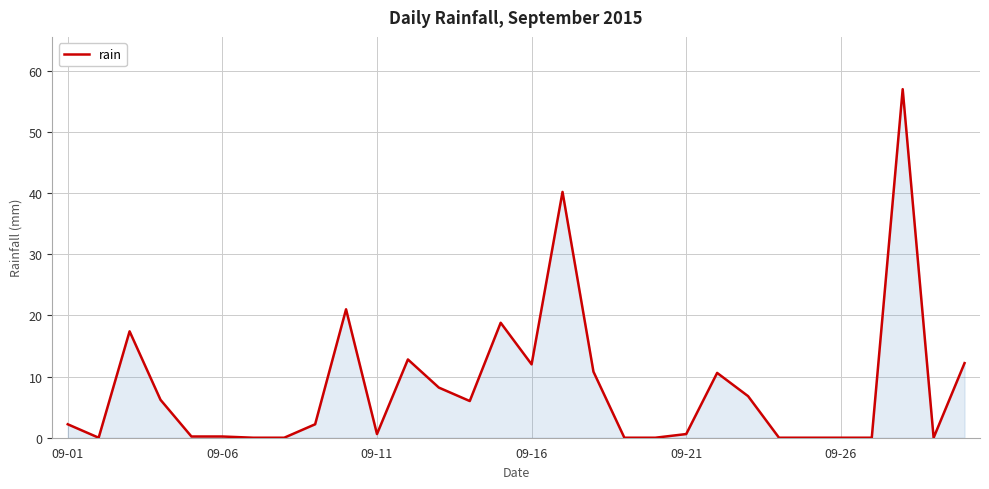

What is the greatest value displayed?

57.0